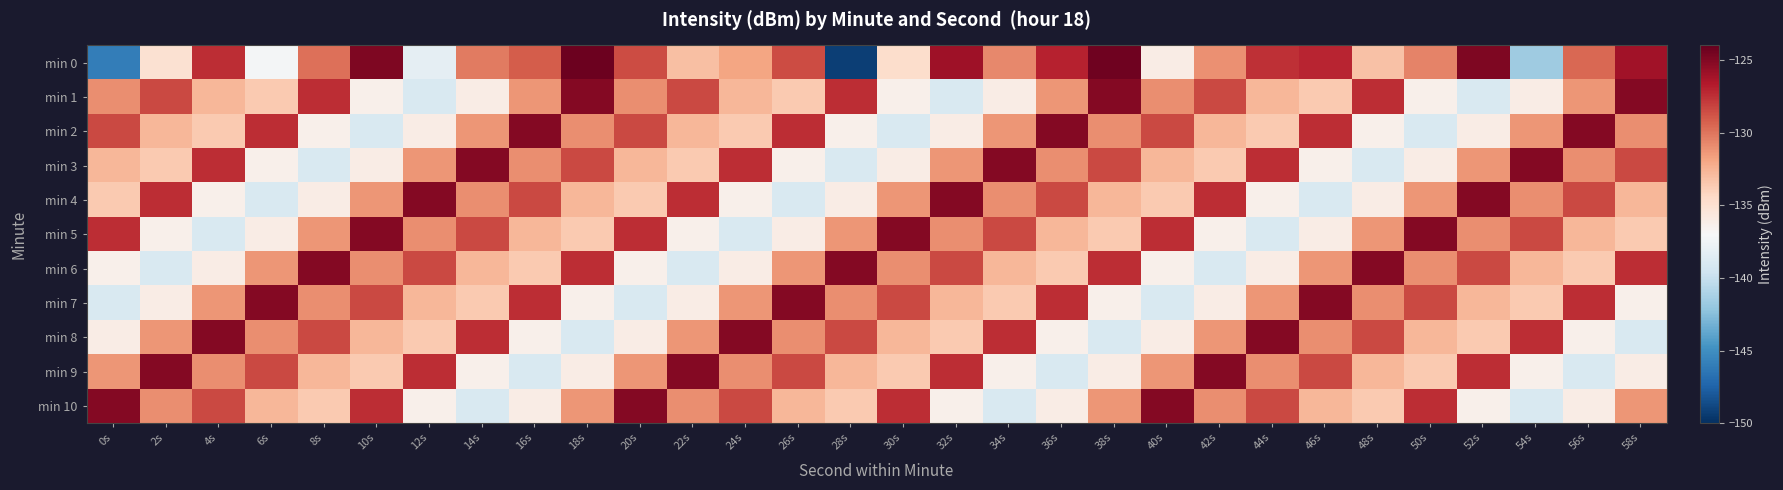

Which series has the largest range (max minus min)?

min 0